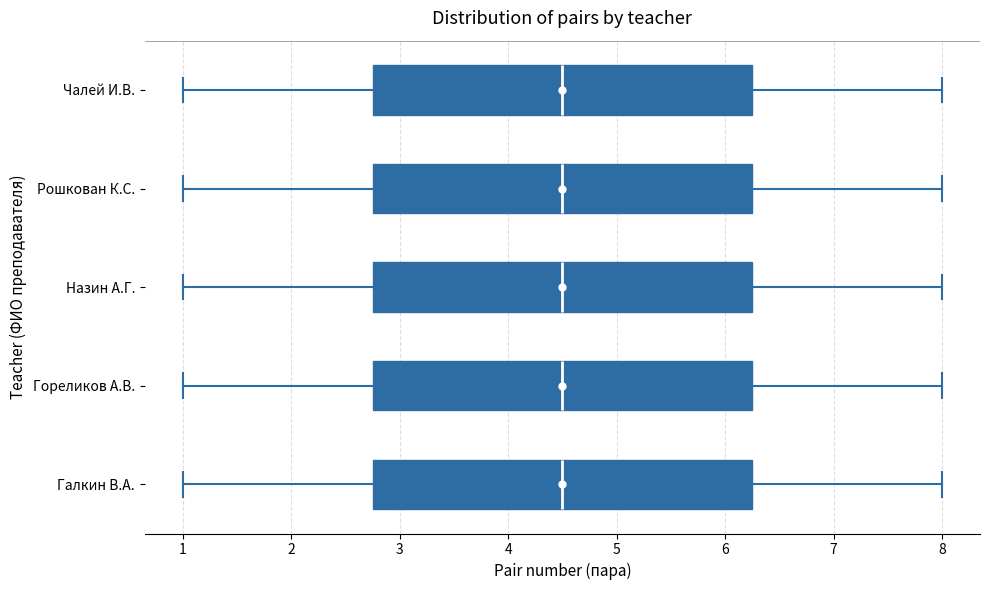

Where does the left whisker of the box for Назин А.Г. end on the x-axis? The values are not printed on the chart, so give them approximately, as read against the axis.

1.0